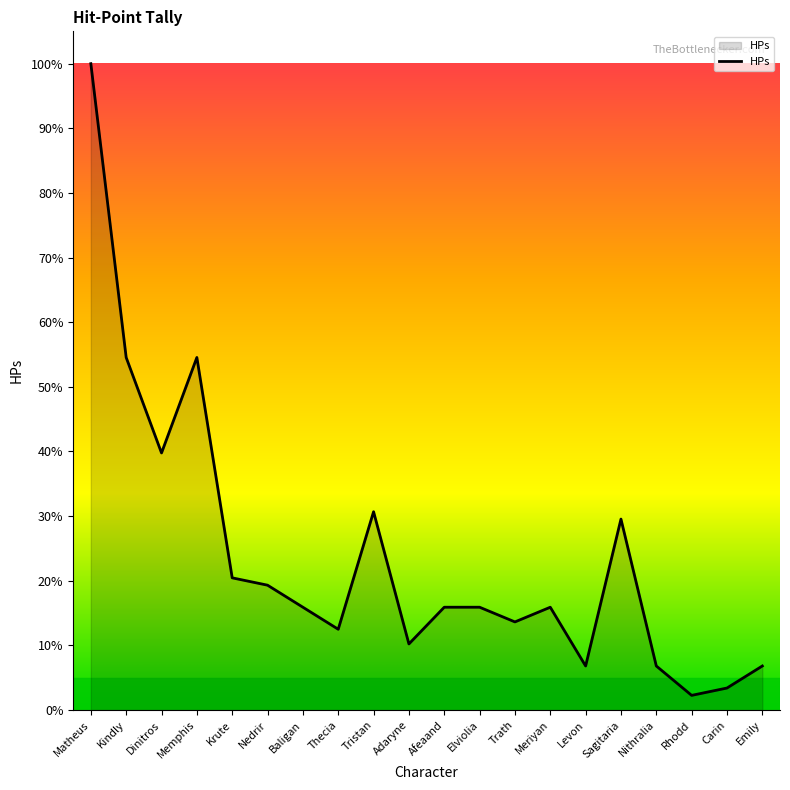

Which category has the lowest value across all series?

Rhodd